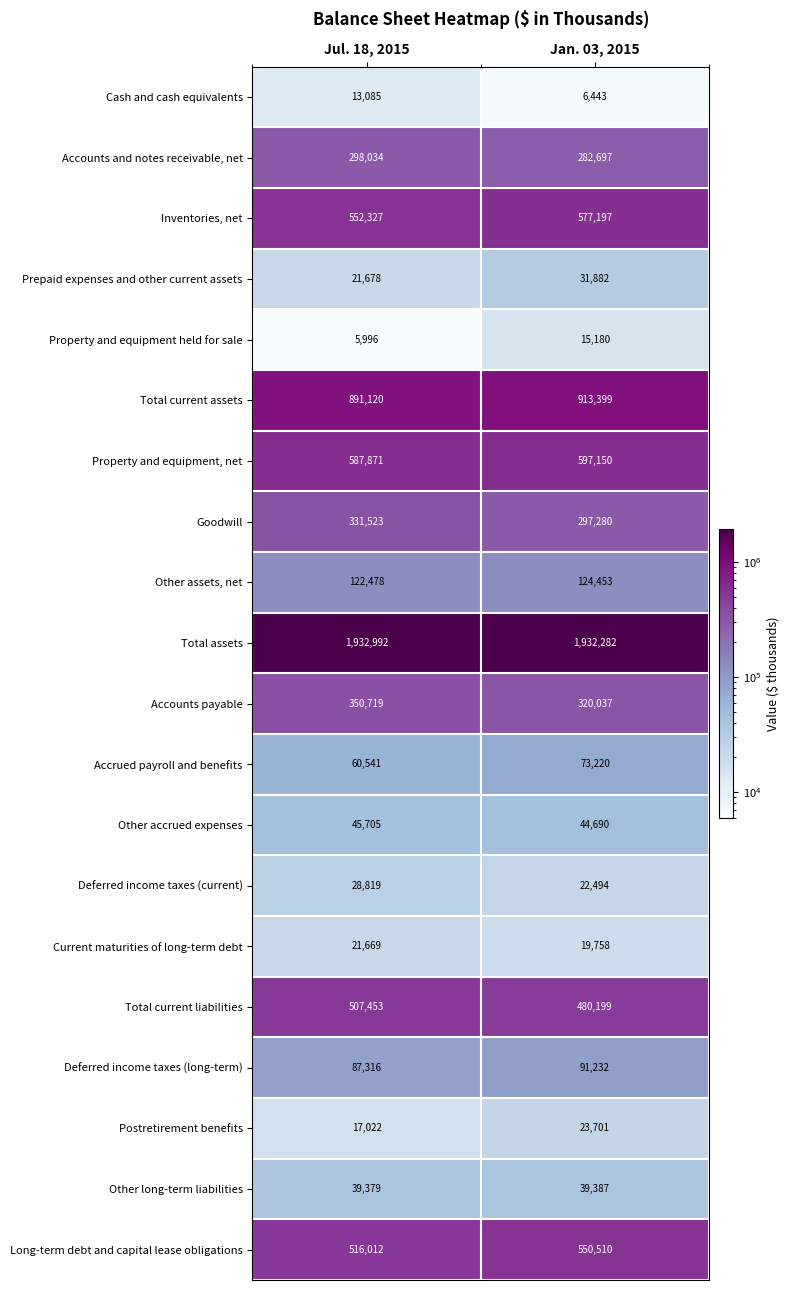

Which series has the widest spread of values?

Long-term debt and capital lease obligations